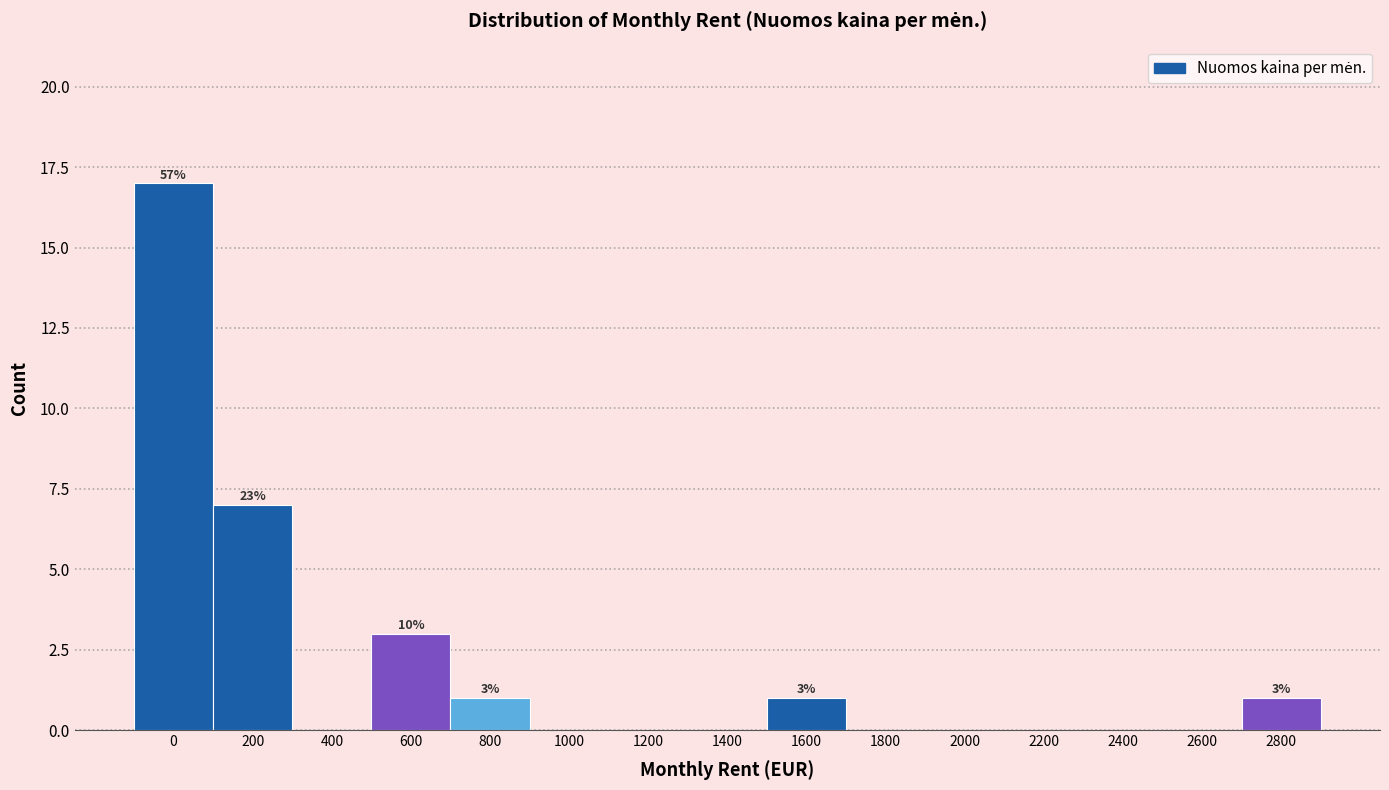

Reading left to right, extract all data points from this chart.

0=17	200=7	400=0	600=3	800=1	1000=0	1200=0	1400=0	1600=1	1800=0	2000=0	2200=0	2400=0	2600=0	2800=1